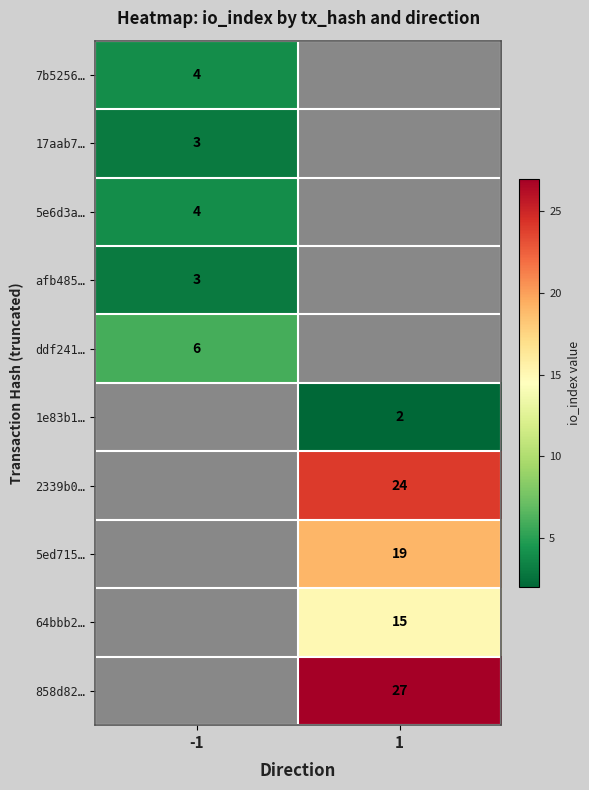

Is it true that 17aab7… equals 4 at -1?

False